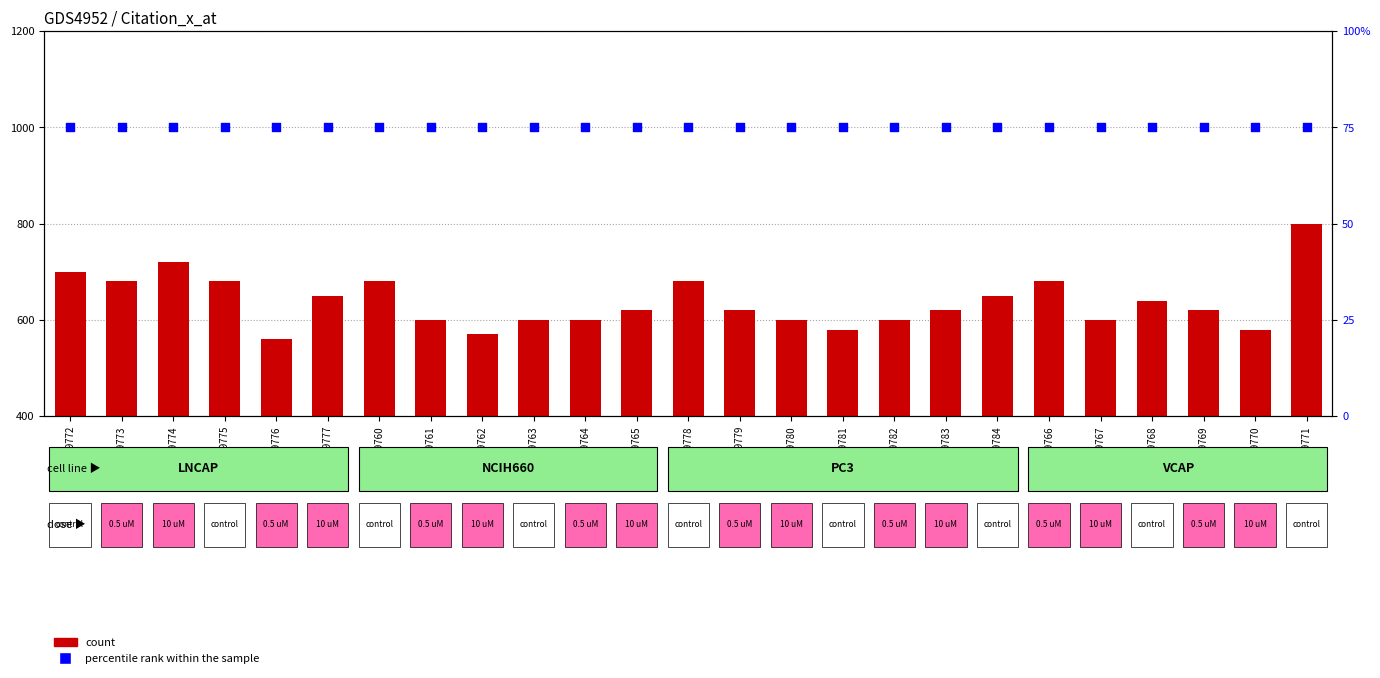

Is the value of percentile rank within the sample at GSM1359768 greater than the value of count at GSM1359762?

No